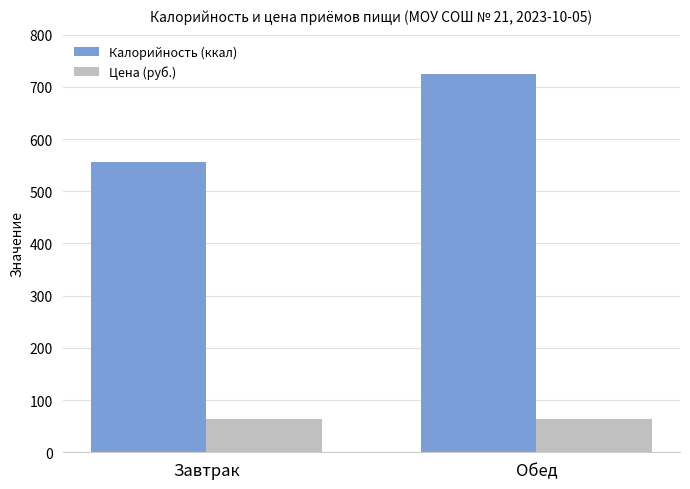

Which series has the widest spread of values?

Калорийность (ккал)